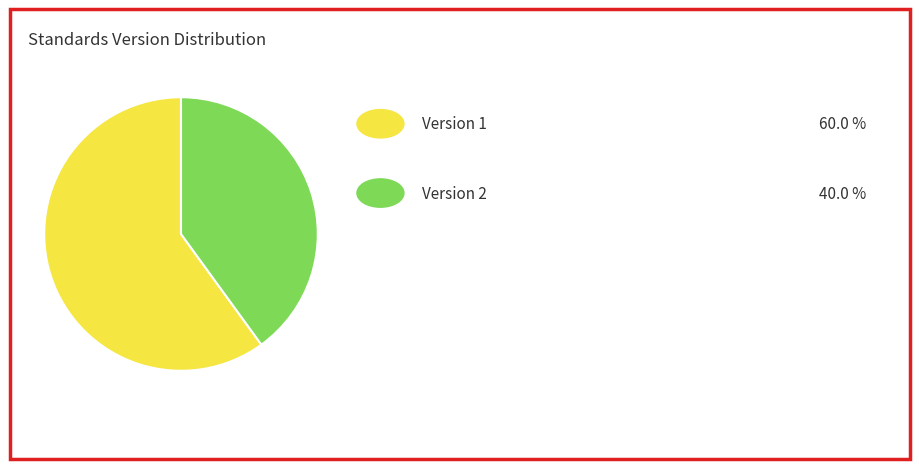

Is there a majority slice in this chart?

Yes